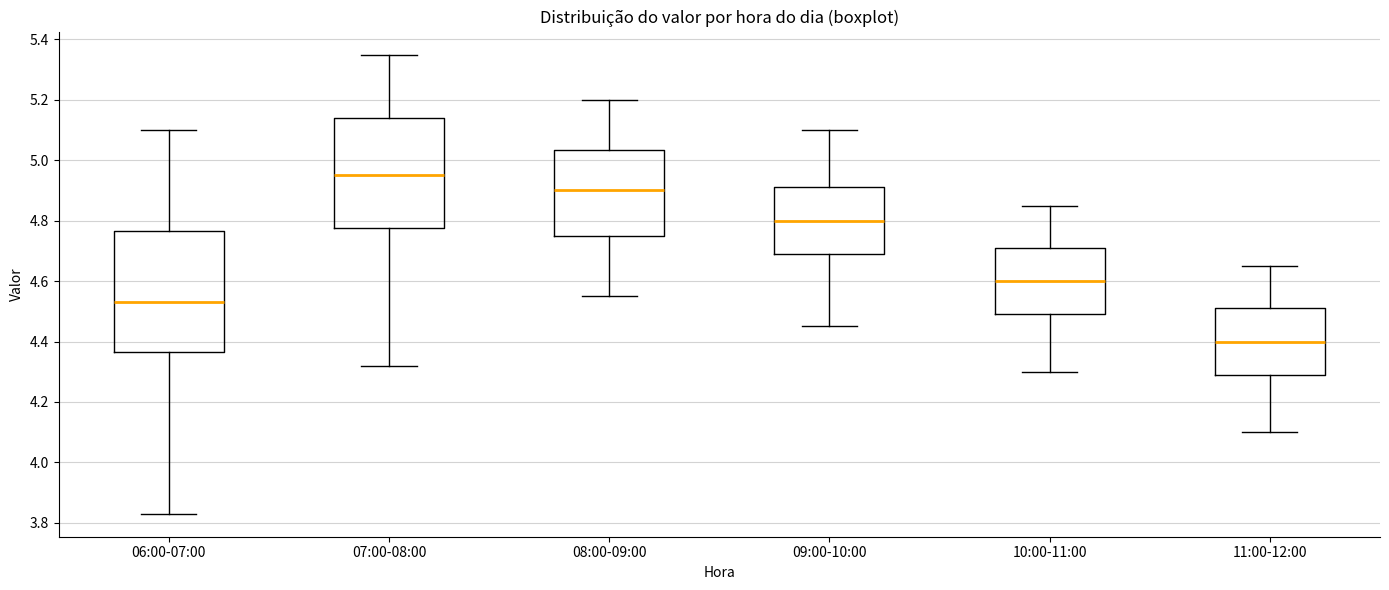

Which box is the tallest, from its lower edge to its upper edge?

06:00-07:00